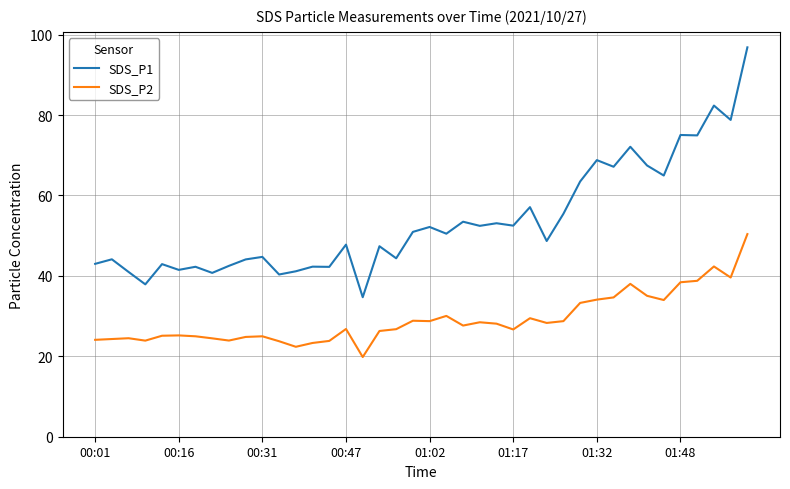

Which series has the largest total across all categories?

SDS_P1